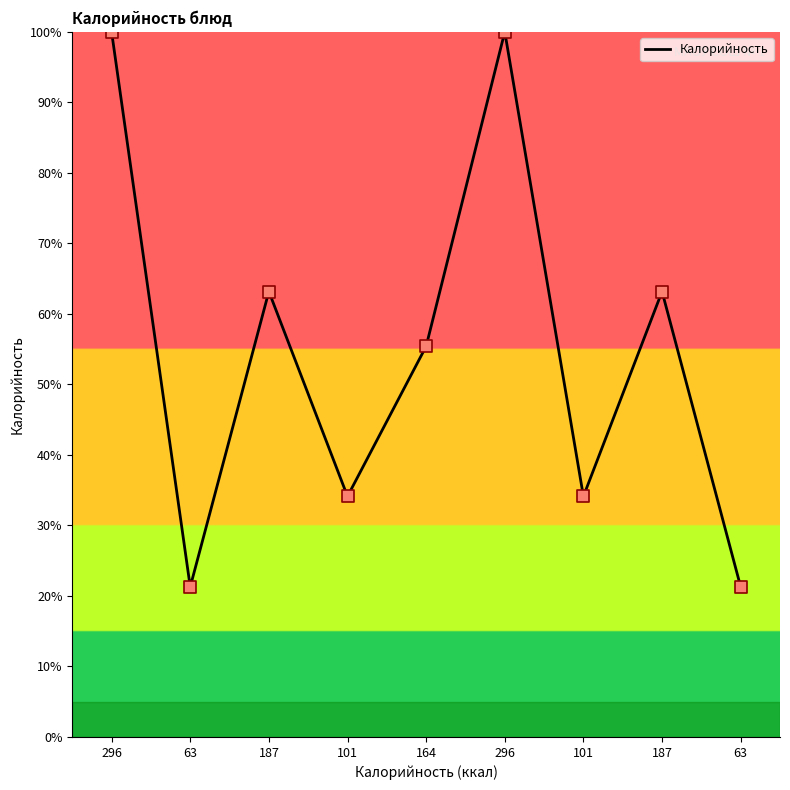

What is the change in value from 101 to 187?

+29.1